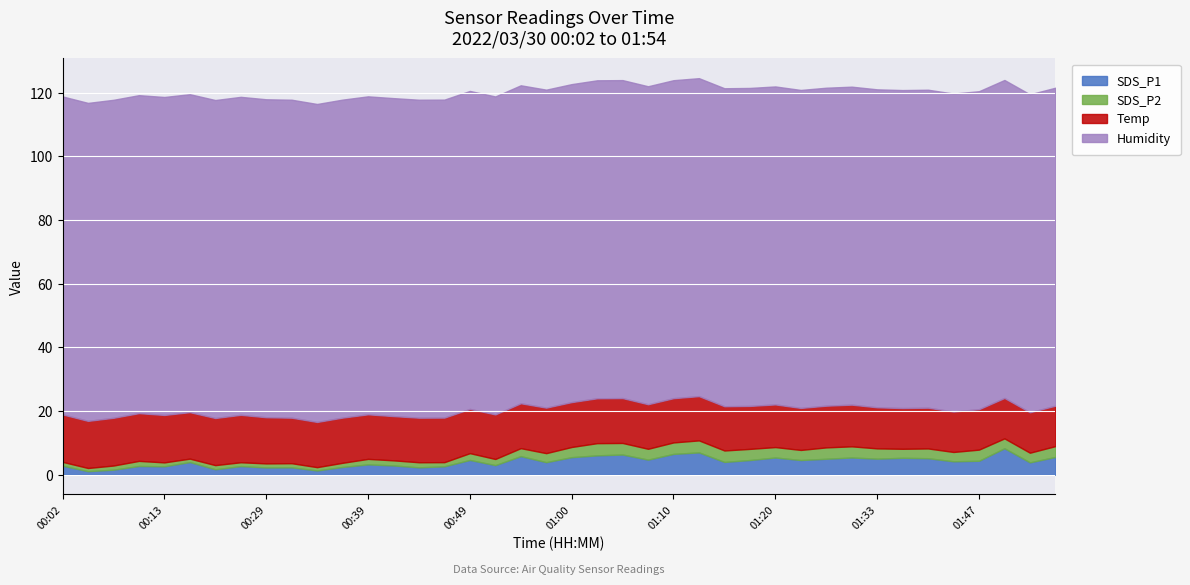

The value of SDS_P1 at 00:29 is 2.3. True or false?

True